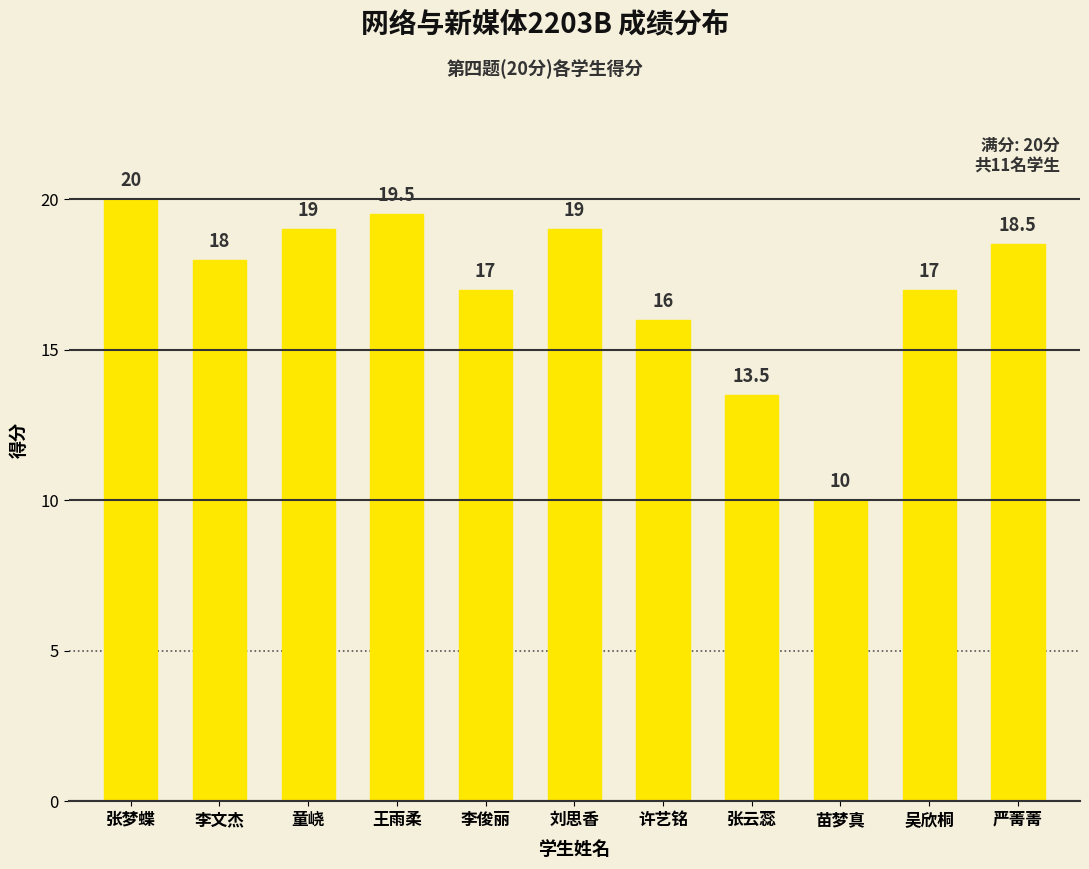

What is the difference between the values at 王雨柔 and 张梦蝶?

0.5